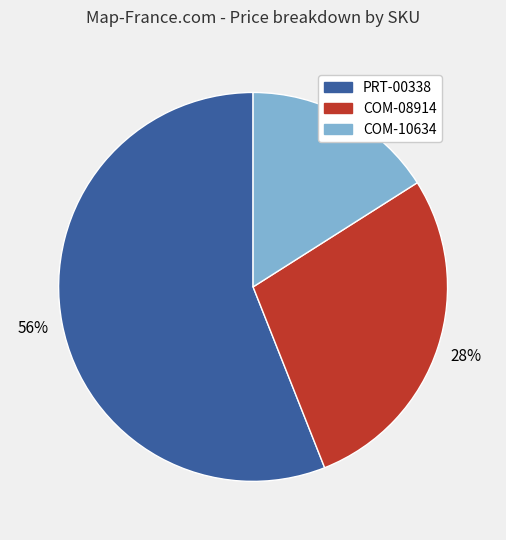

What is the ratio of the value at PRT-00338 to the value at COM-08914?

2.0